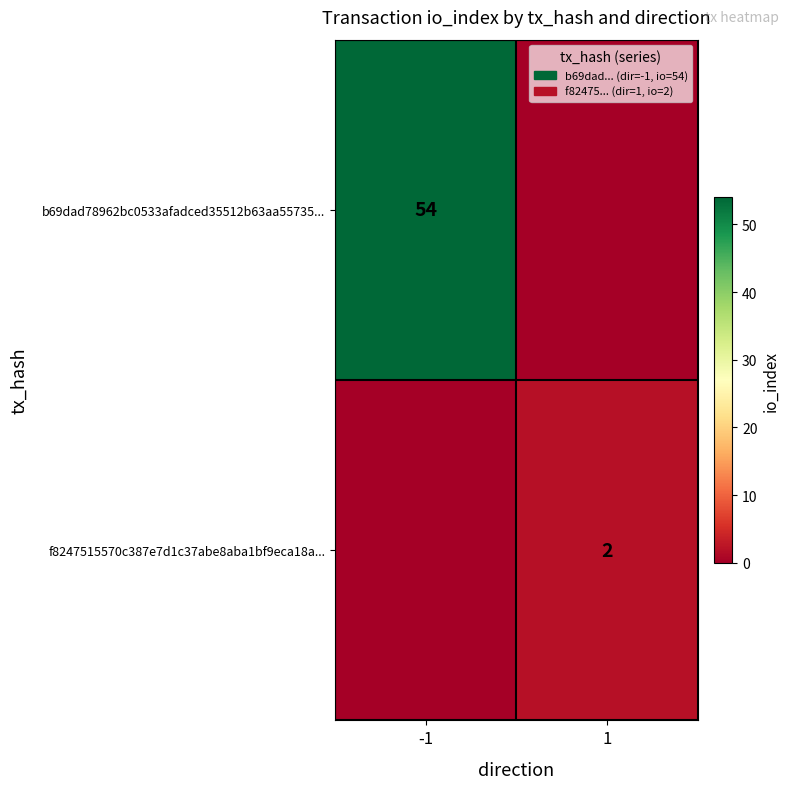

The f8247515570c387e7d1c37abe8aba1bf9eca18a... series shows 1 at 1. True or false?

False